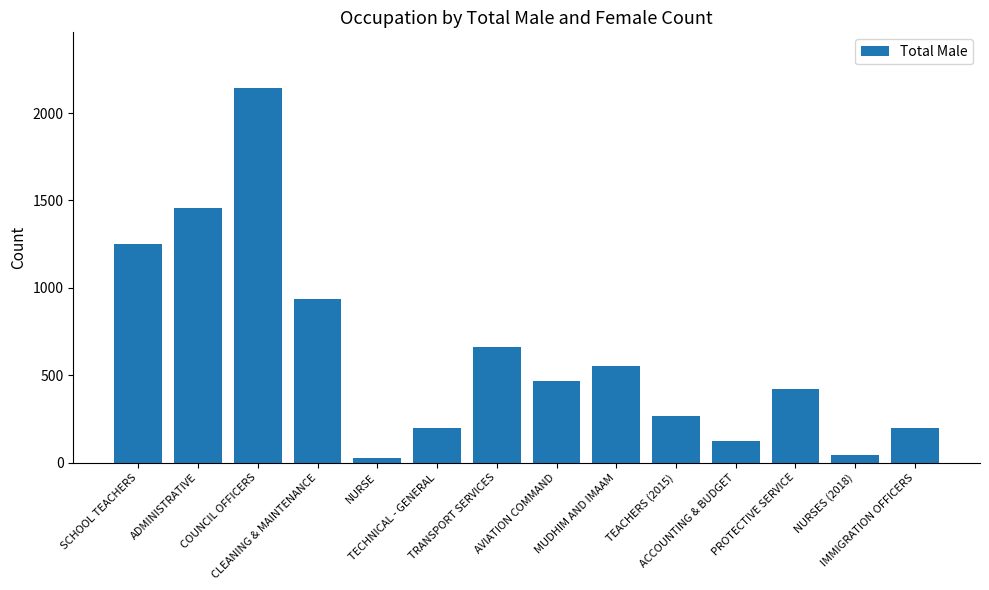

What is the difference between the values at CLEANING & MAINTENANCE and SCHOOL TEACHERS?

310